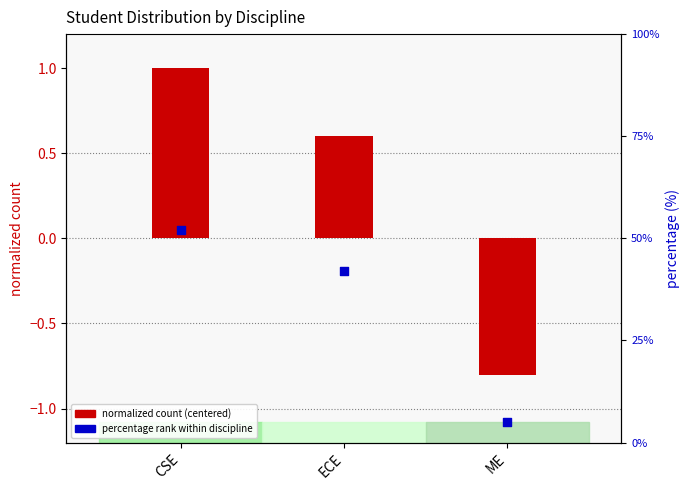

What is the total value across all series at ECE?

42.6